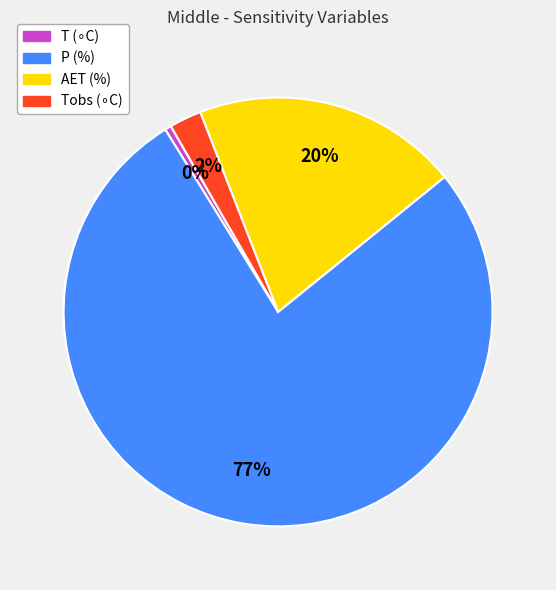

Which slice is the largest?

P (%)